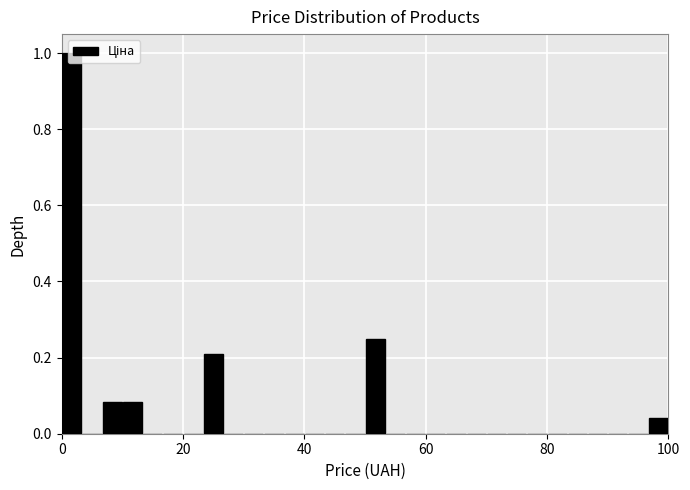

Around what value on the x-axis is the tallest bar? Give the approximate position of its centre, as read against the axis.

2